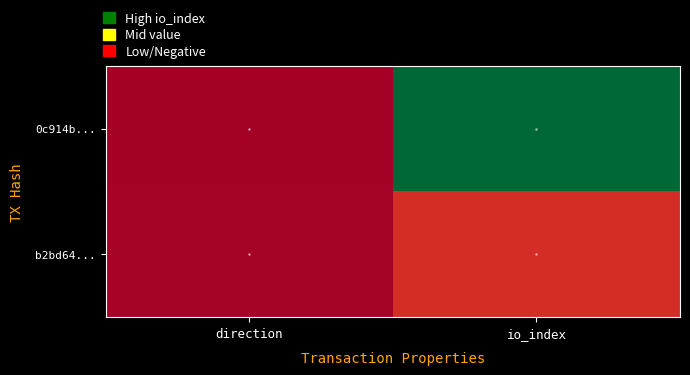

What is the smallest value displayed?

-1